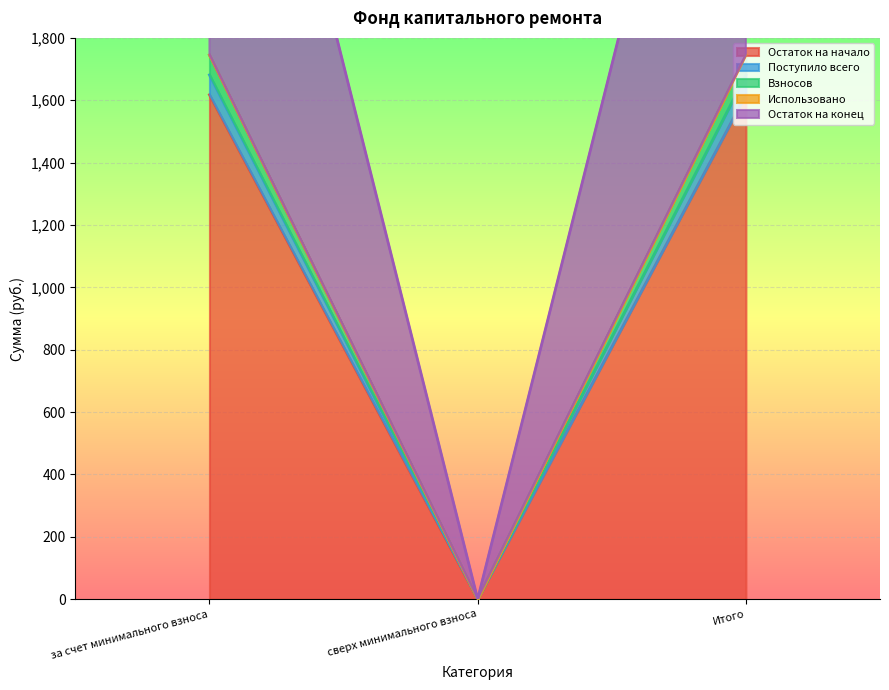

What is the spread (max minus min) of values at Итого?

1808.6